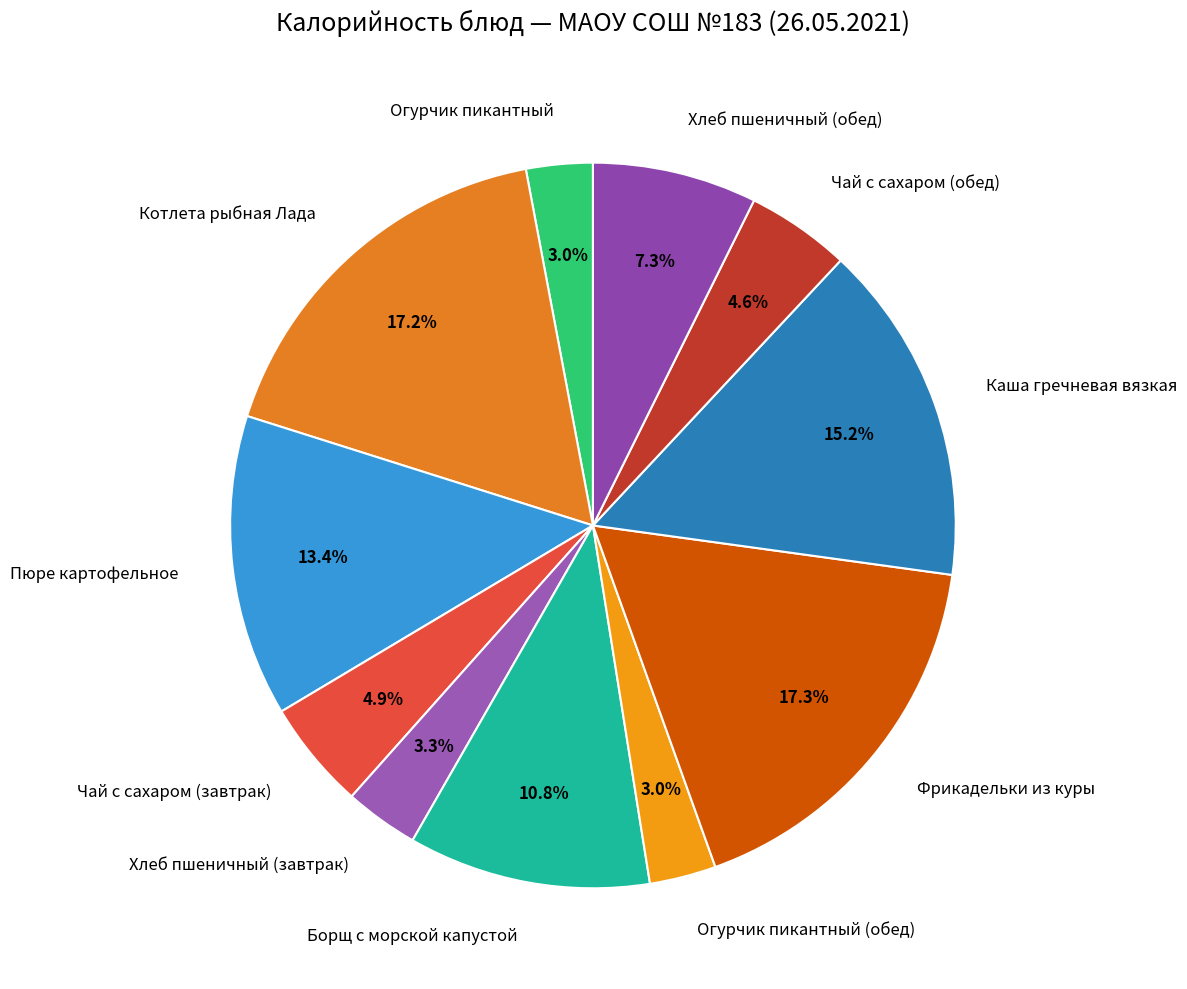

Approximately how many times larger is the value at Огурчик пикантный (обед) compared to Борщ с морской капустой?

0.3